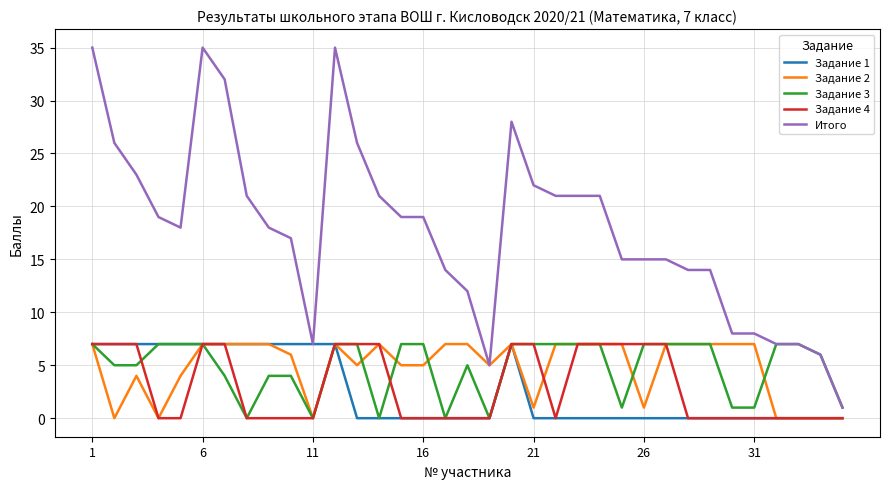

What is the greatest value displayed?

35